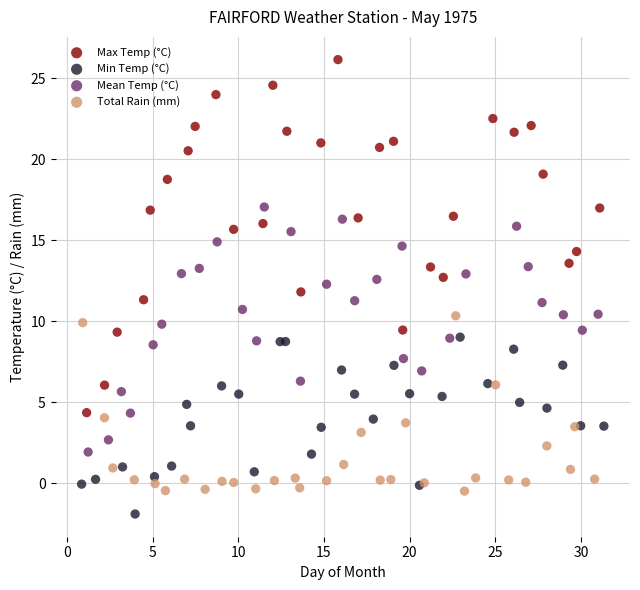

Which series reaches the maximum Y coordinate?

Max Temp (°C)